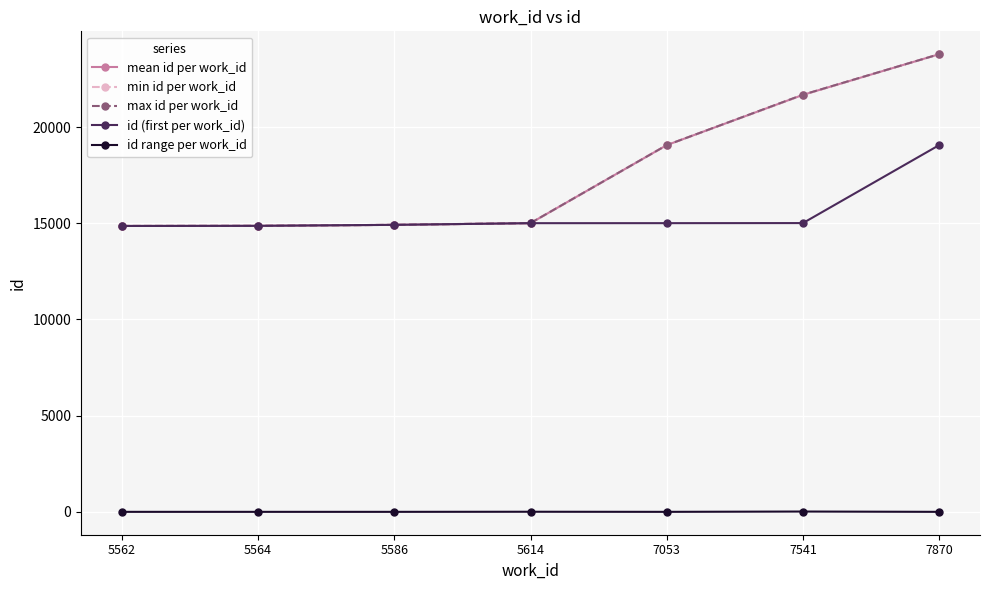

What is the value of the id (first per work_id) point at the 2nd from the left?

14869